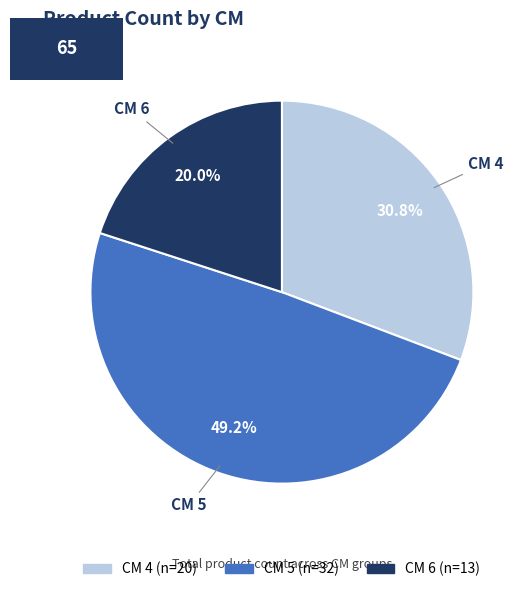

Does any single category account for the majority?

No